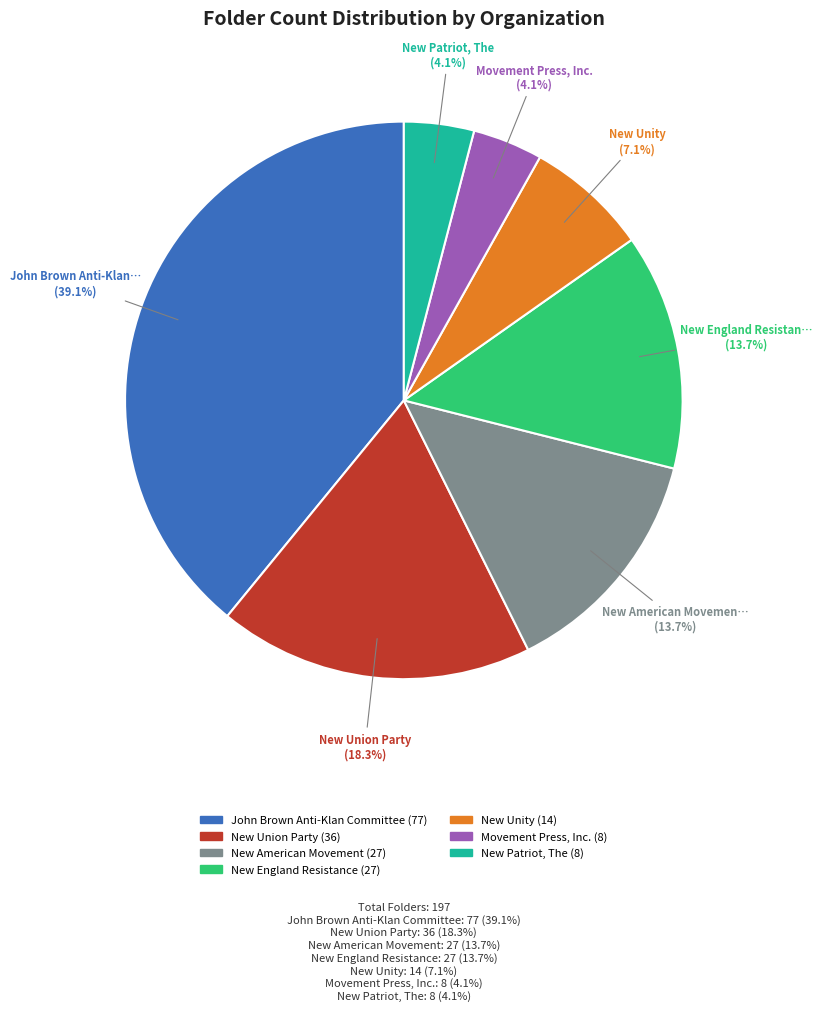

Is there any slice that represents more than half of the pie?

No